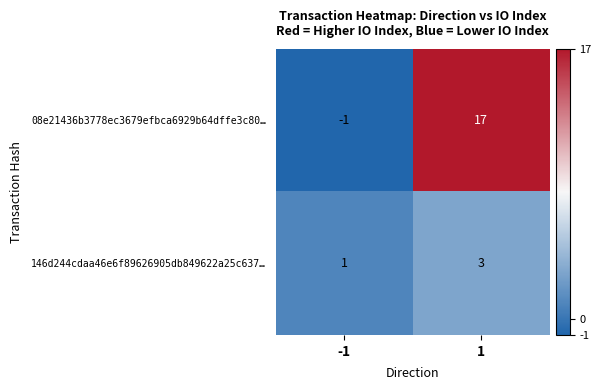

Rank the series by their maximum value, from lowest to highest.

146d244cdaa46e6f89626905db849622a25c637…, 08e21436b3778ec3679efbca6929b64dffe3c80…